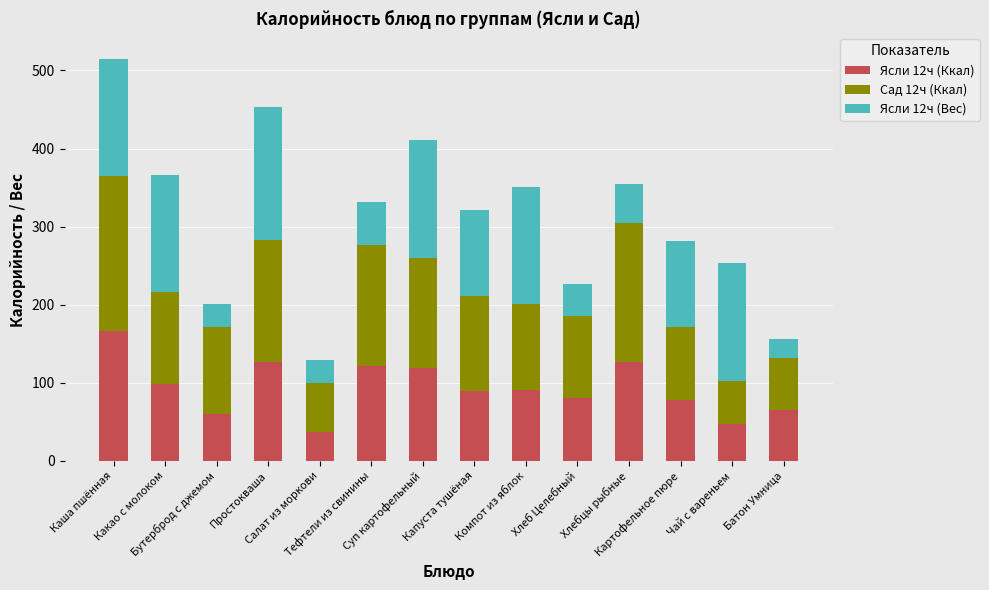

How many bars are there in total?

14